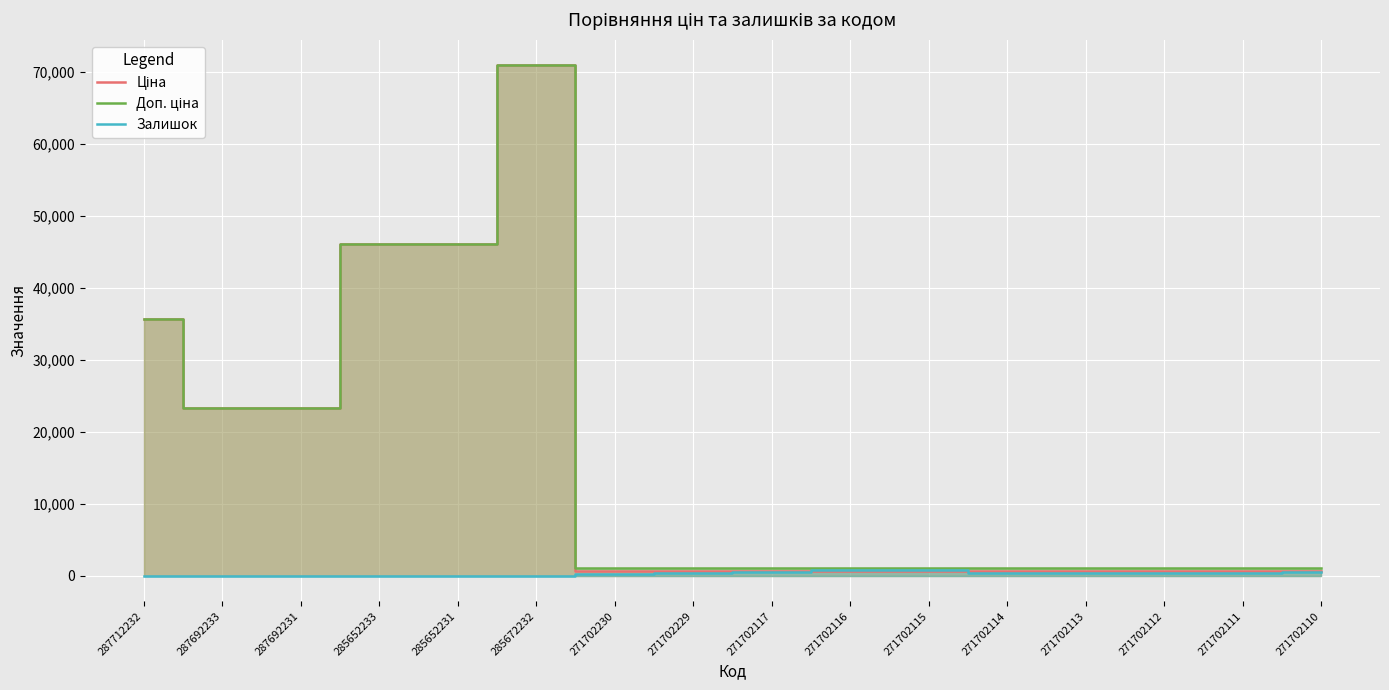

How many lines are shown in the chart?

3